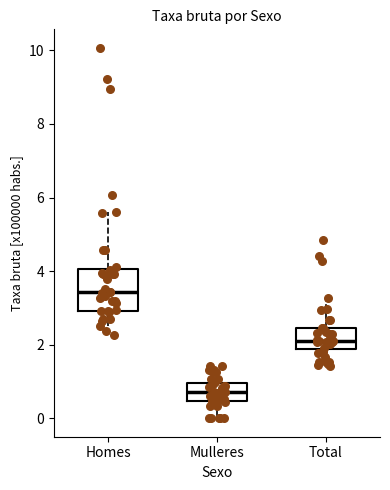

Which box has the highest median line?

Homes